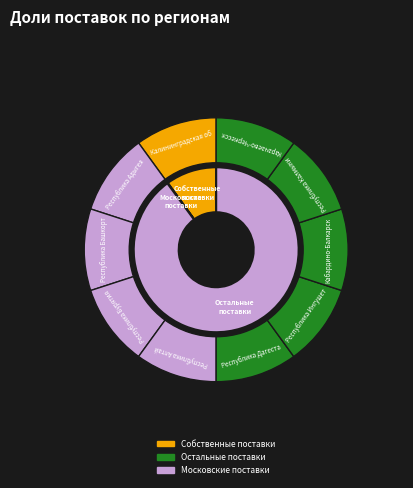

To the nearest percent, what percentage of the pie is Карачаево-Черкесская Республика?

11%